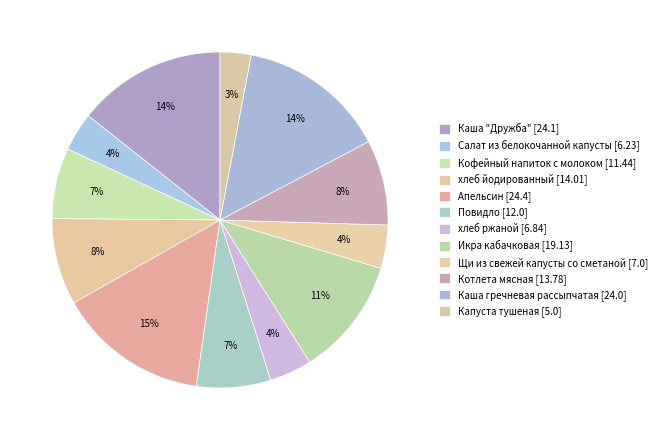

Count the number of slices in the pie.

12